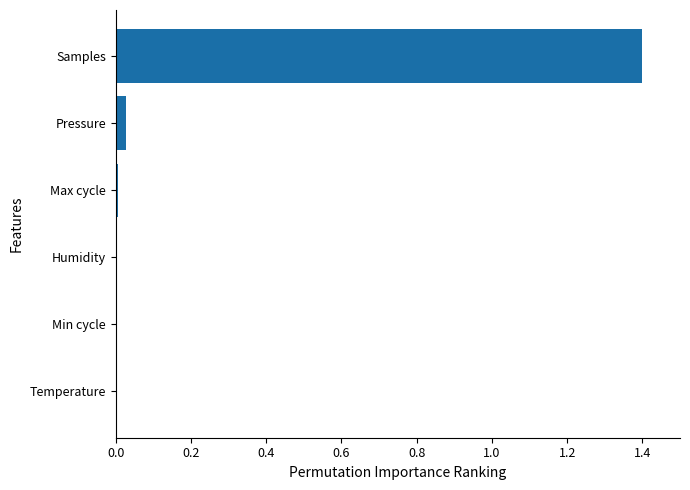

What is the sum of all values?

1.4